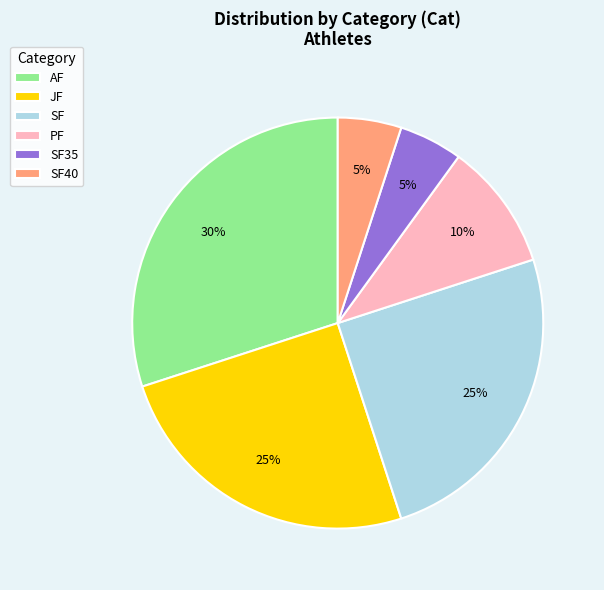

To the nearest percent, what is the combined percentage of SF and JF?

50%